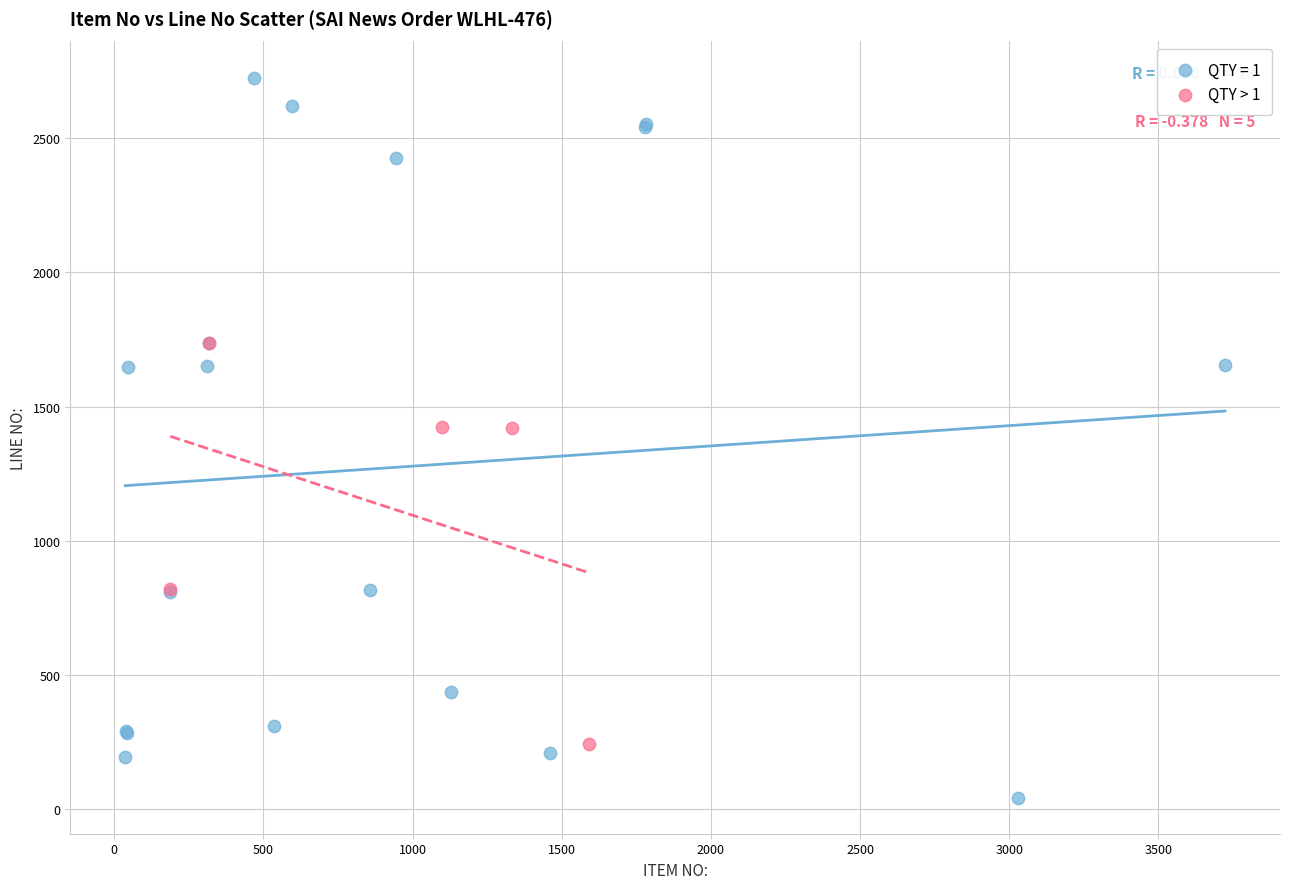

Which series contains the highest Y value?

QTY = 1